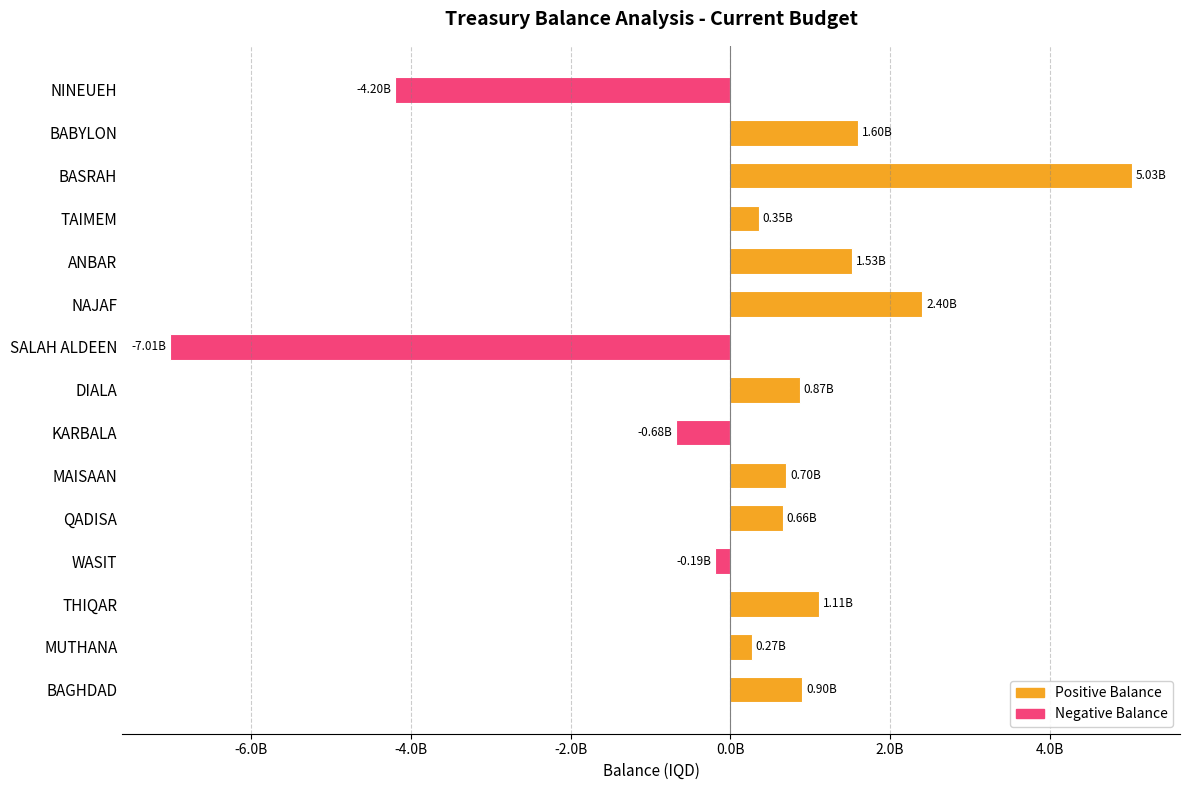

Which category has the lowest value across all series?

SALAH ALDEEN